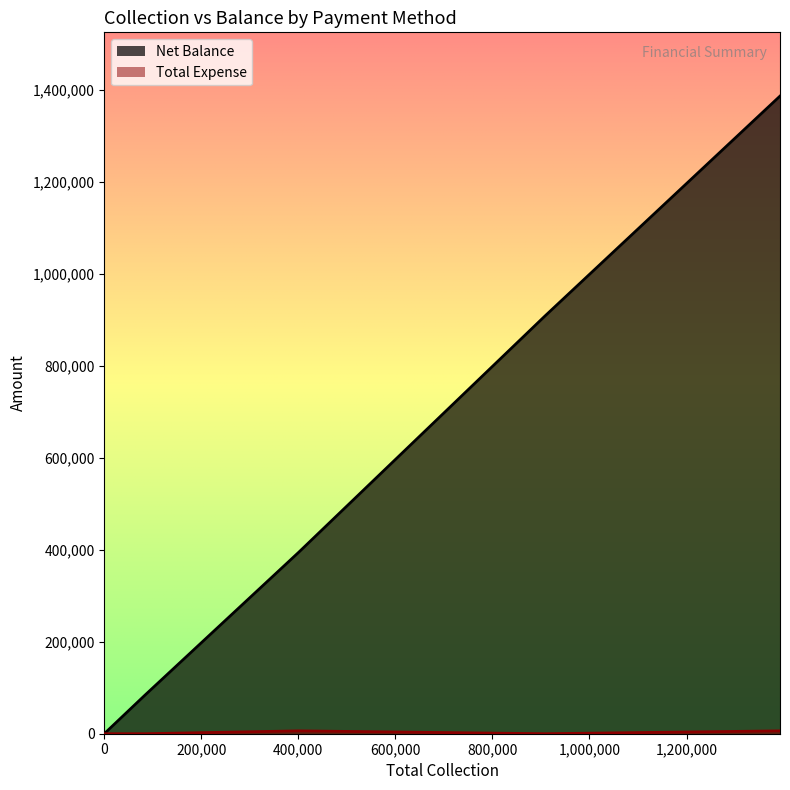

Which series has the largest total across all categories?

Net Balance